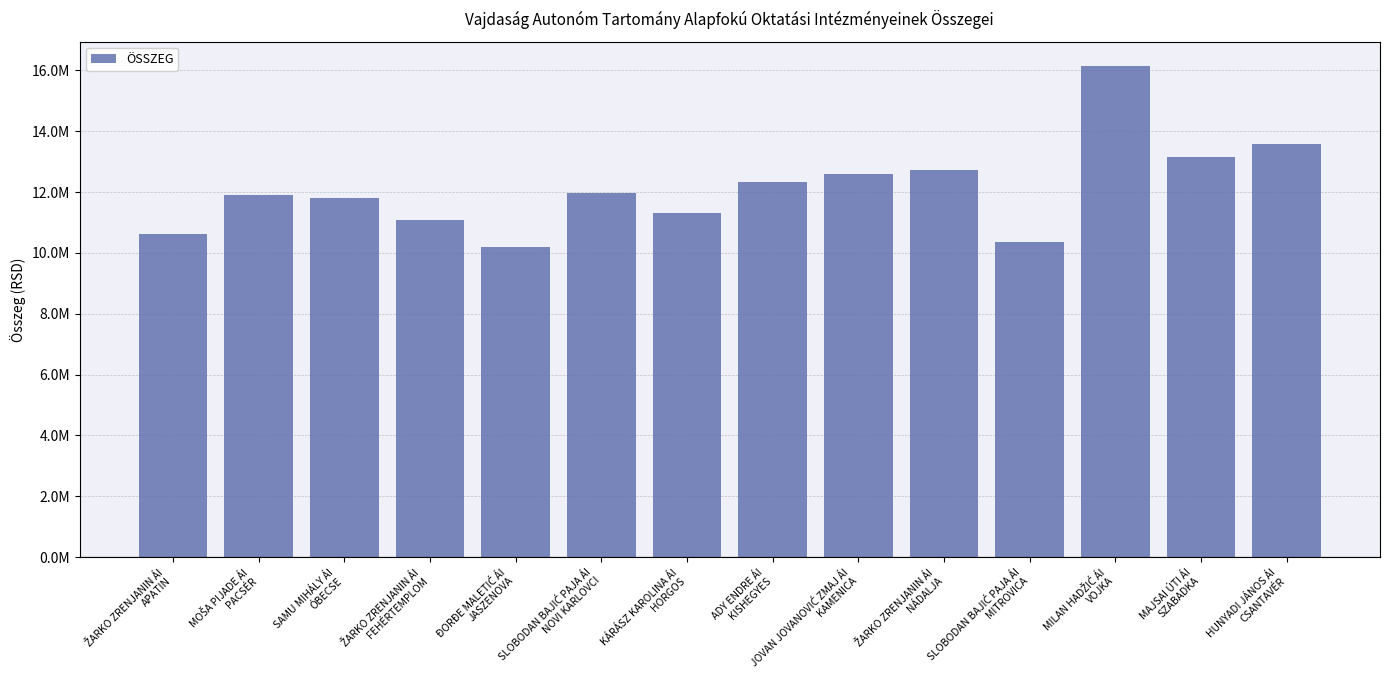

Does the chart contain any negative values?

No